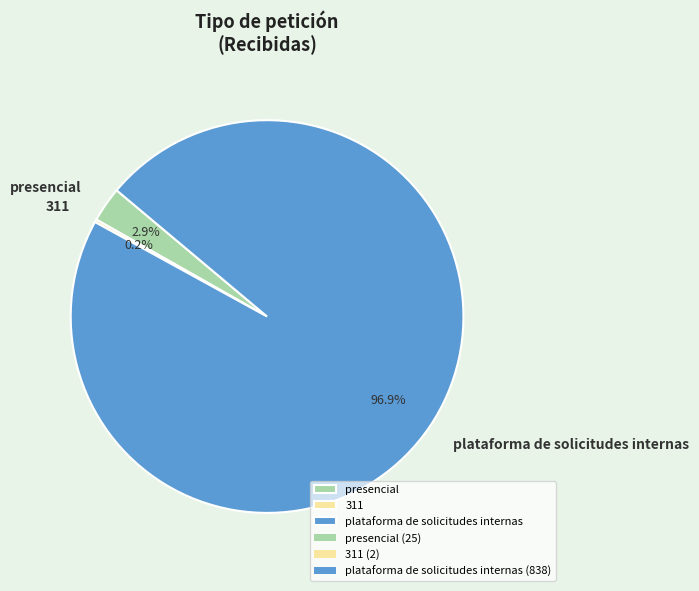

What is the largest slice in the pie chart?

plataforma de solicitudes internas